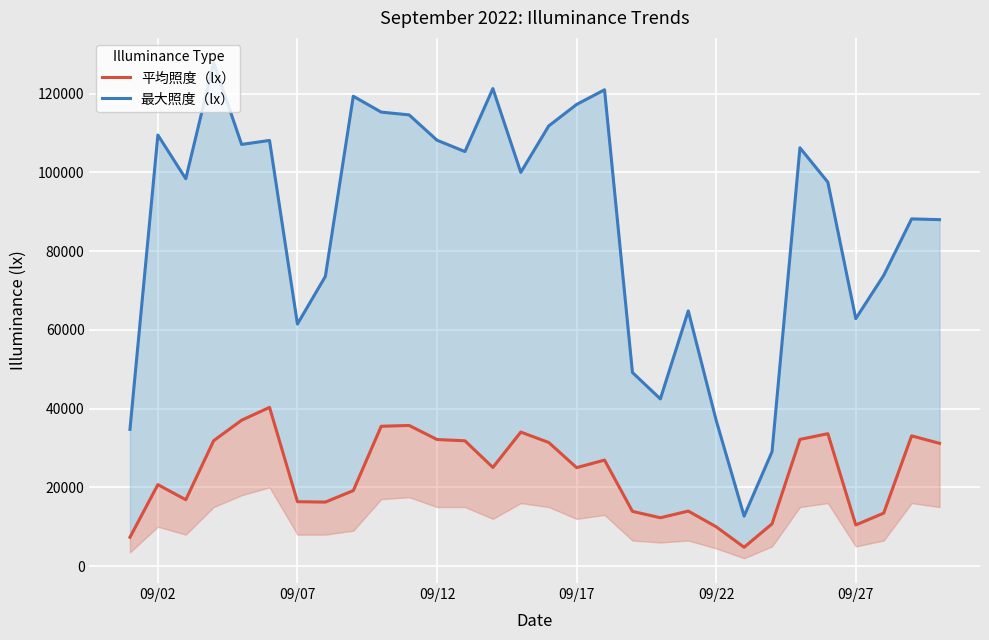

True or false: 最大照度（lx） and 平均照度（lx） cross at least once.

False